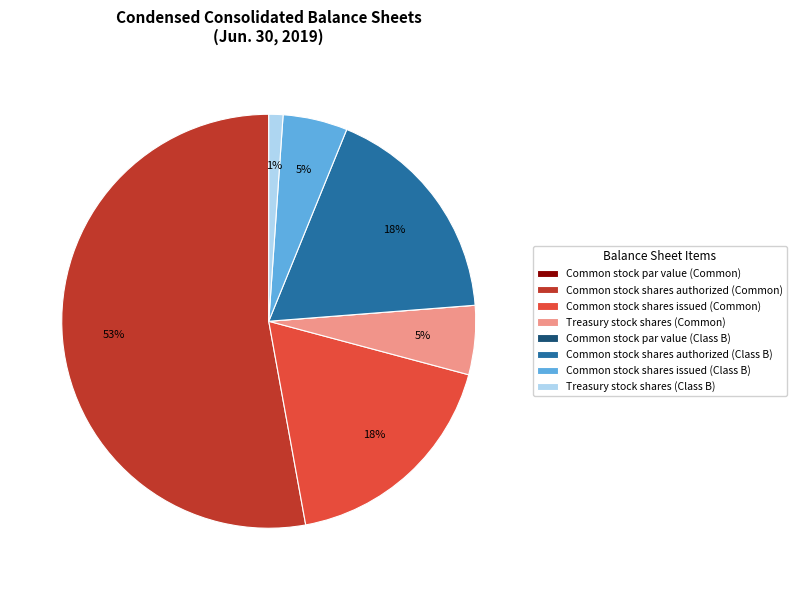

To the nearest percent, what is the difference between the largest and smallest slice percentages?

53%